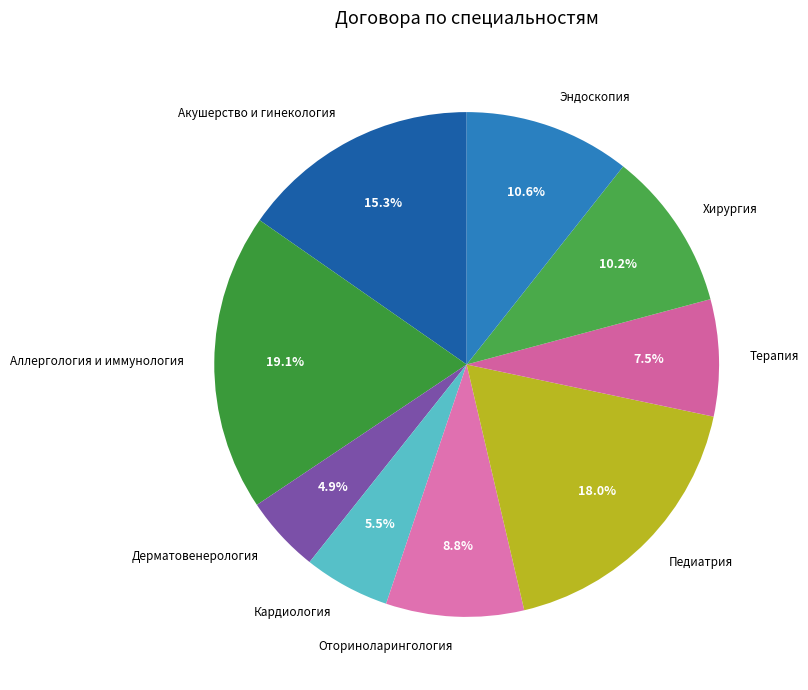

What is the total percentage of Кардиология and Дерматовенерология?

10.4%